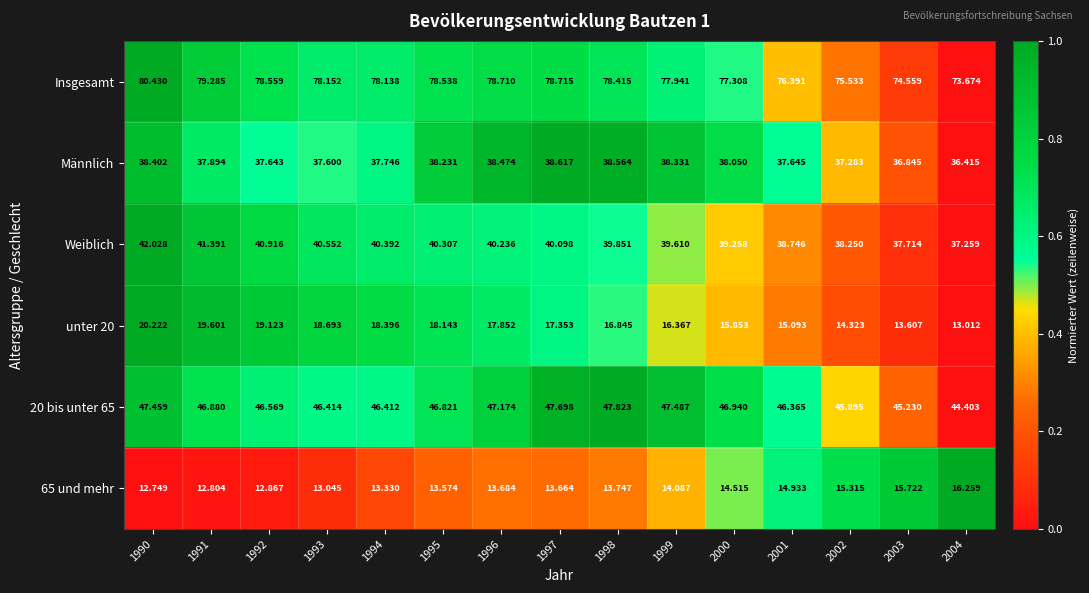

Count the number of data series in this chart.

6